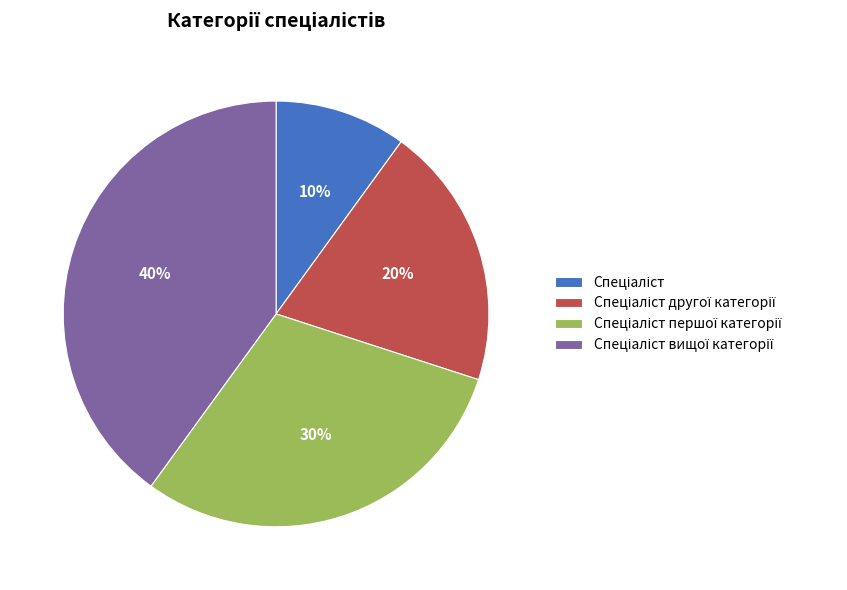

To the nearest percent, what is the difference between the largest and smallest slice percentages?

30%